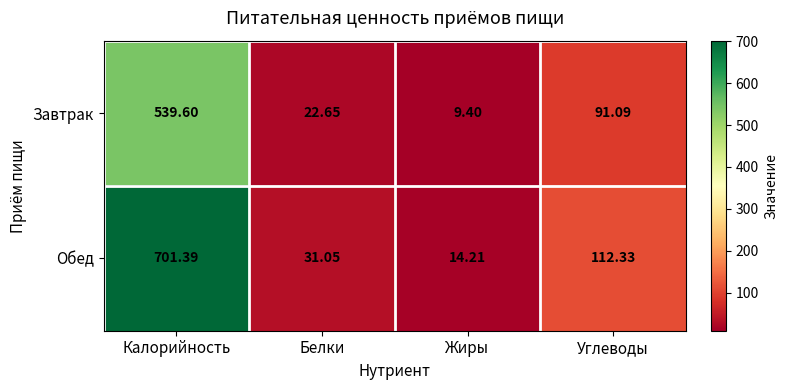

Which series has the largest total across all categories?

Обед